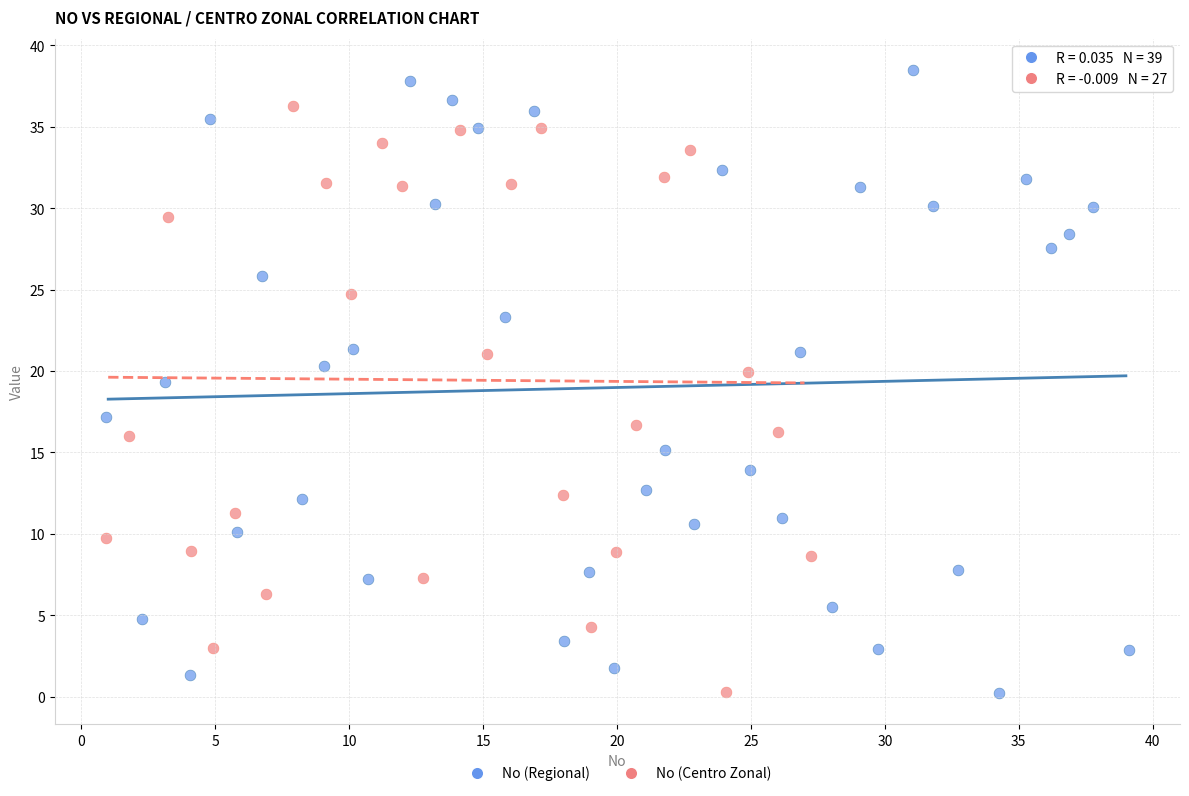

Which series has the widest spread of Y values?

No (Regional)